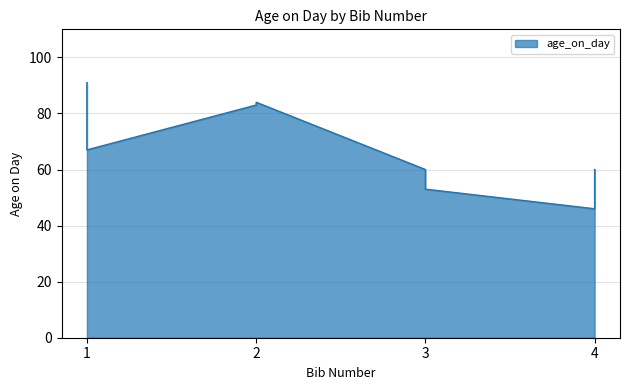

True or false: there are more than 1 points higher than both neighbors.

False